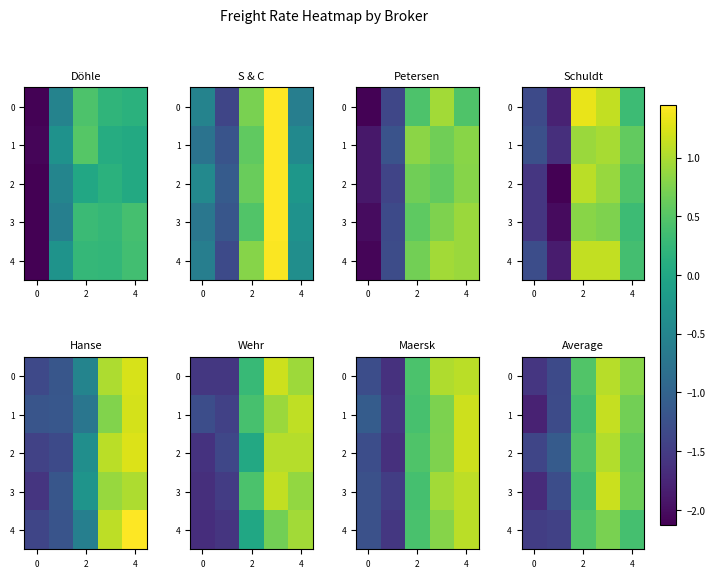

True or false: row_3 has a value of 0.3 at 6.

False